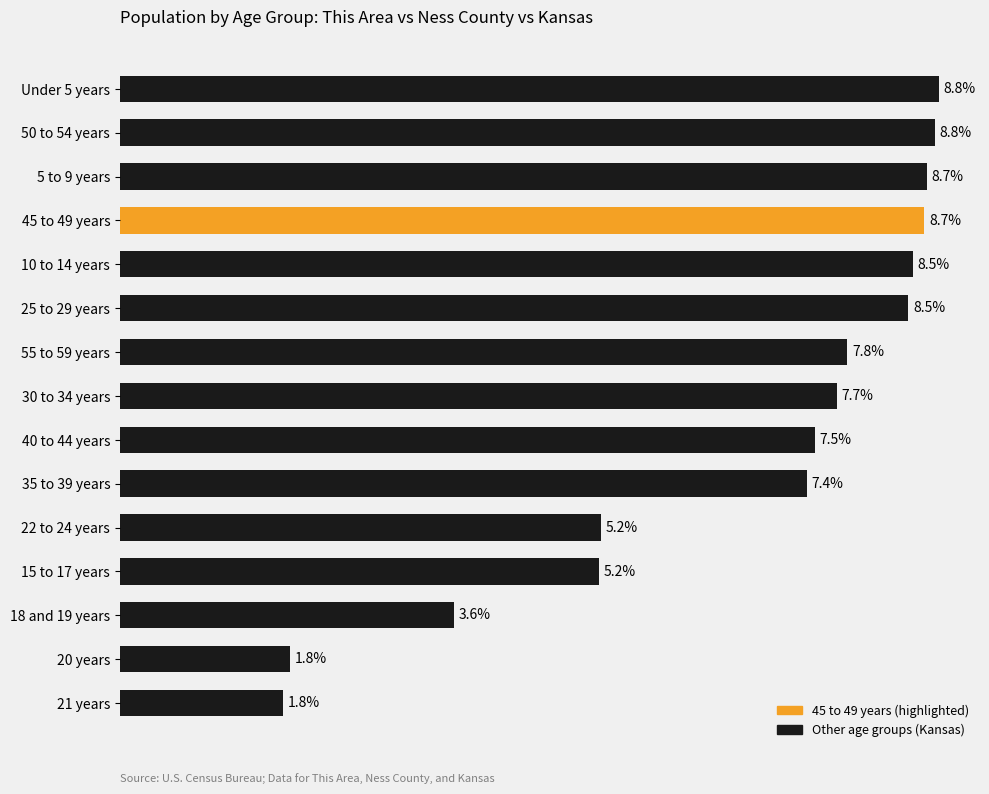

Between 25 to 29 years and 5 to 9 years, which is larger?

5 to 9 years